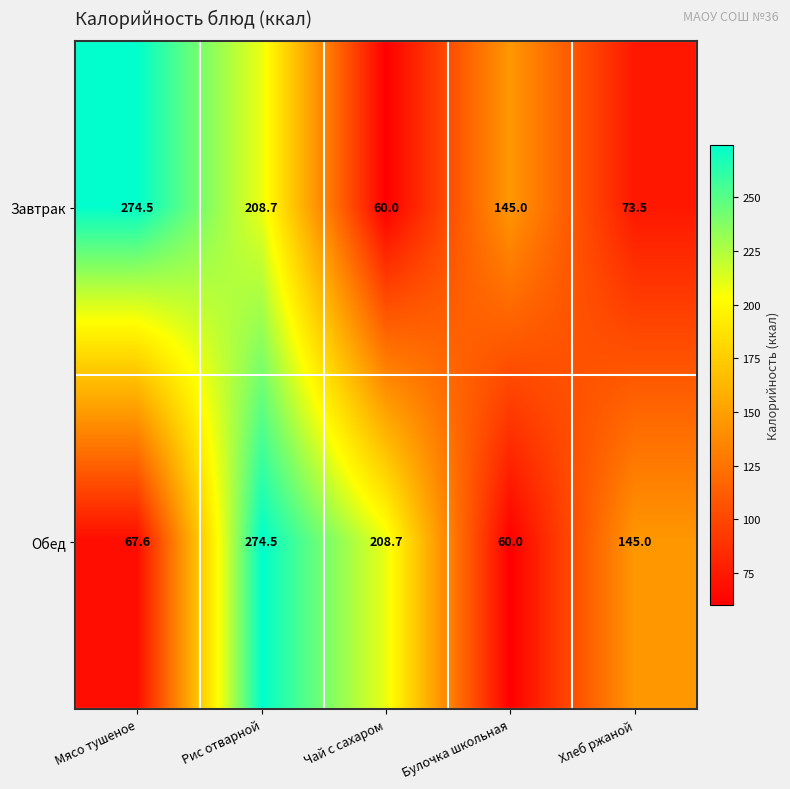

What is the total value across all series at Булочка школьная?

205.0